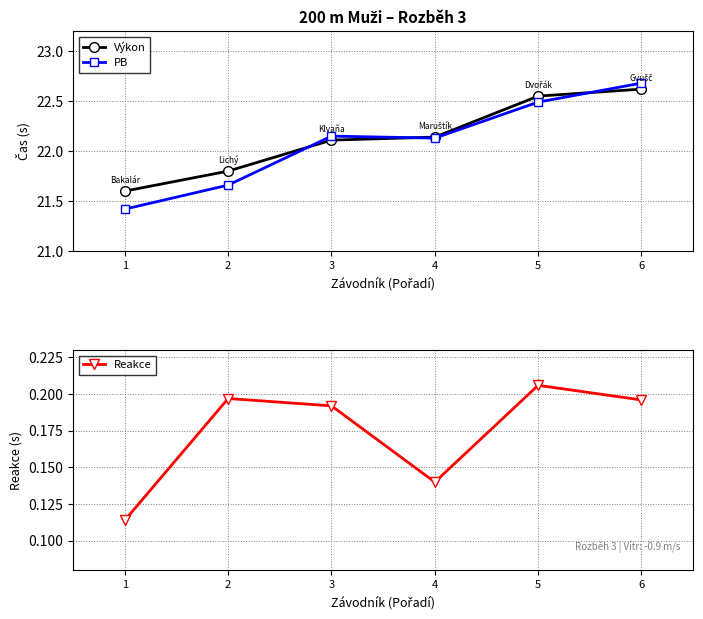

True or false: Reakce has more than 1 points higher than both neighbors.

True